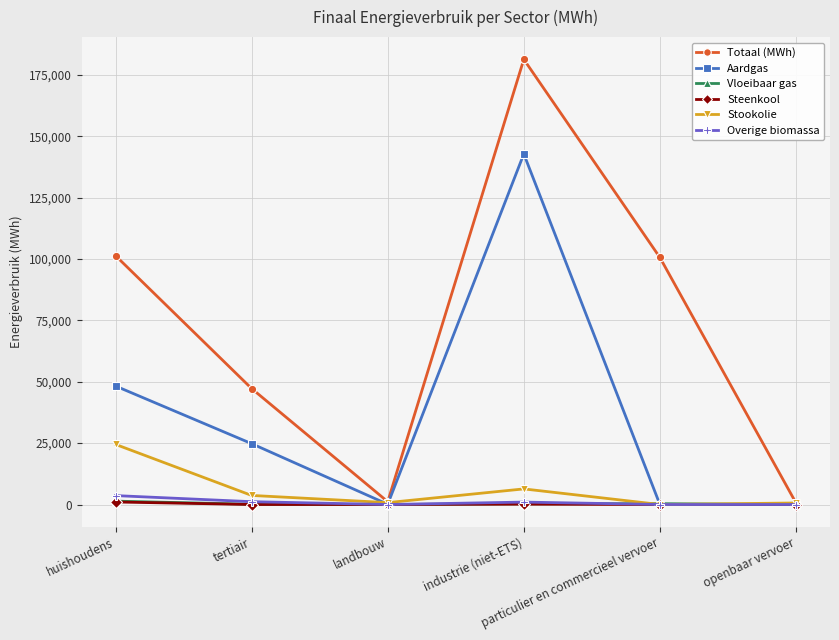

In Totaal (MWh), how many points are higher than both neighbors (excluding endpoints)?

1